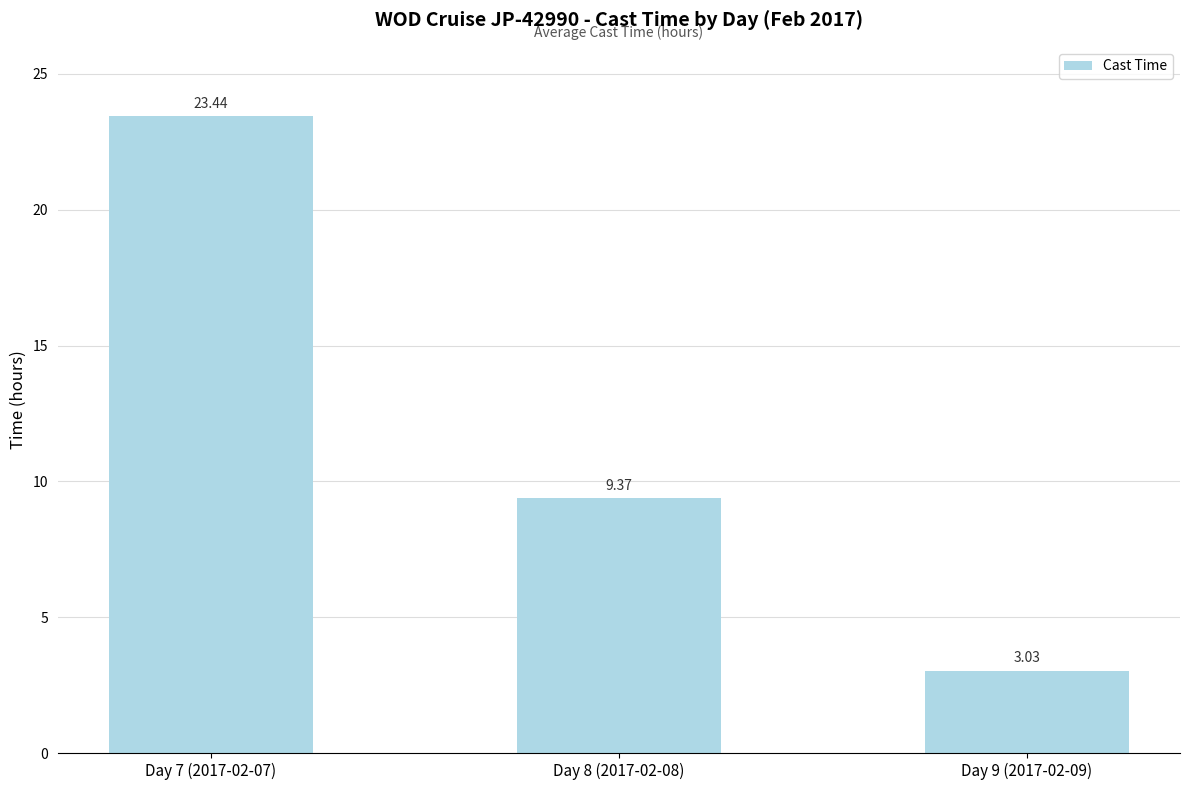

Rank the categories by value from highest to lowest.

Day 7 (2017-02-07), Day 8 (2017-02-08), Day 9 (2017-02-09)